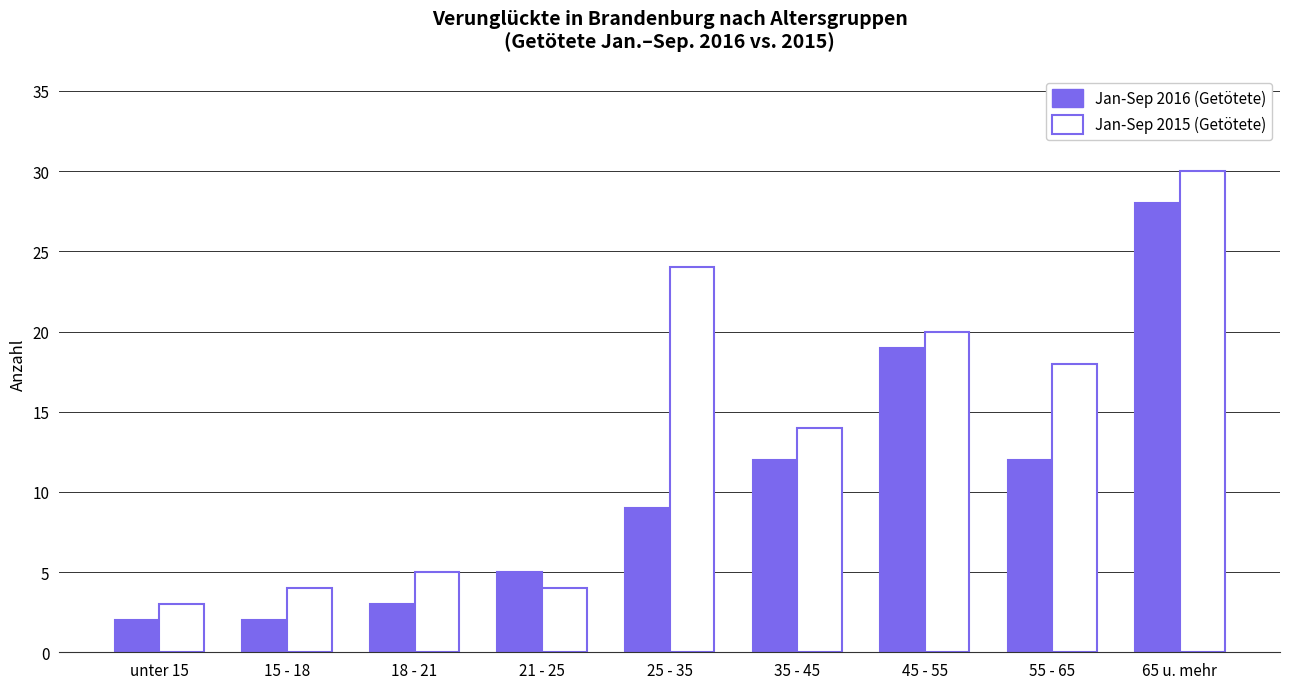

What is the label of the 9th bar from the right?

unter 15